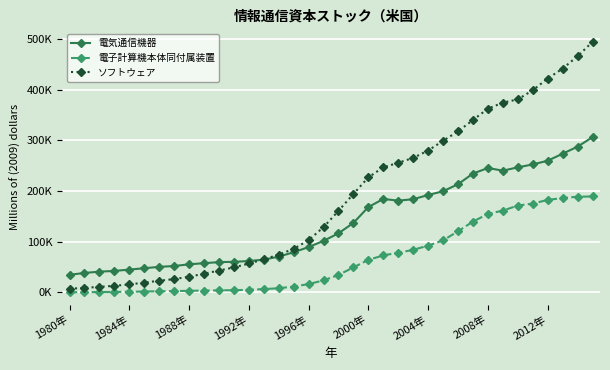

Reading left to right, transcribe all the data shown in this chart.

電気通信機器: 34557.7	38280.6	40850.3	42263.8	44866.6	47598.2	50273.2	51944.5	55282.3	57506.5	59634.9	60159.7	61817.7	64449.8	70522.0	79067.4	89312.0	101592.4	116472.4	136991.4	168290.4	184192.0	180901.9	183731.9	192005.3	199424.8	213335.7	234327.9	245257.3	240016.2	246582.7	252306.8	259652.4	273439.0	287415.6	306104.6
電子計算機本体同付属装置: 256.1	402.0	544.5	779.1	1209.7	1668.6	2065.8	2539.0	2996.8	3585.9	3886.0	4173.5	5053.8	6422.8	8137.7	11356.8	16295.6	23655.0	34353.6	49232.5	64080.0	72909.8	78141.6	83817.8	92193.0	102518.4	120493.6	139604.5	154654.7	161323.5	171197.6	175113.6	182356.7	186032.0	188704.9	189074.5
ソフトウェア: 6938.3	8968.2	10780.4	12907.7	15600.2	19264.2	22817.9	26181.9	30766.0	36734.0	43080.0	49034.3	56928.6	64811.9	74533.6	85693.5	102973.7	128636.8	160816.9	194146.3	226874.8	246615.1	255601.8	265211.7	279794.4	298944.1	317631.7	339966.7	362307.9	374205.1	380636.3	398649.1	421790.9	441422.8	465796.0	494115.0